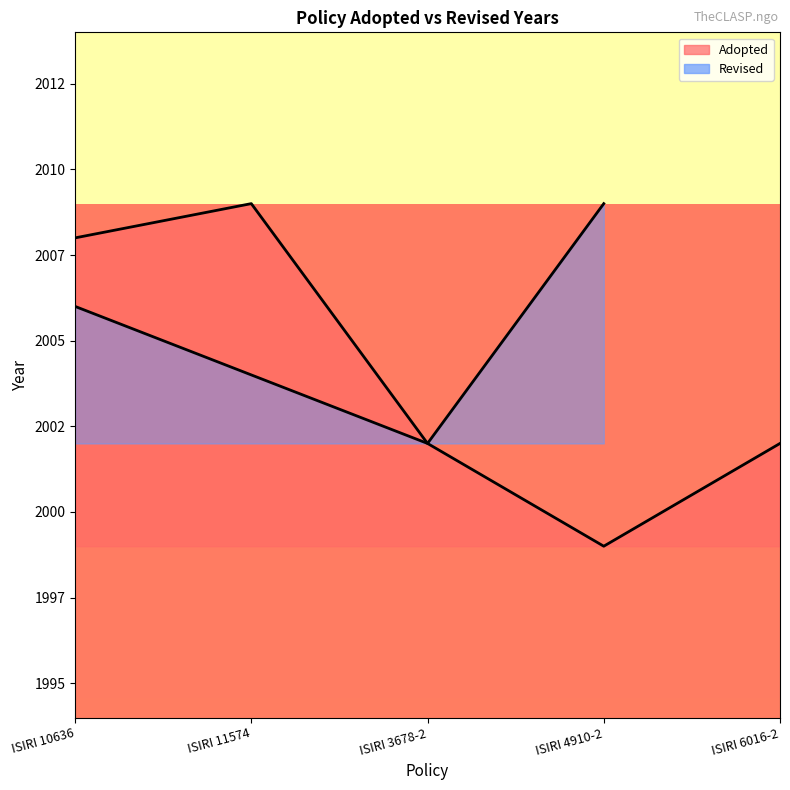

What is the sum of all values?

10020